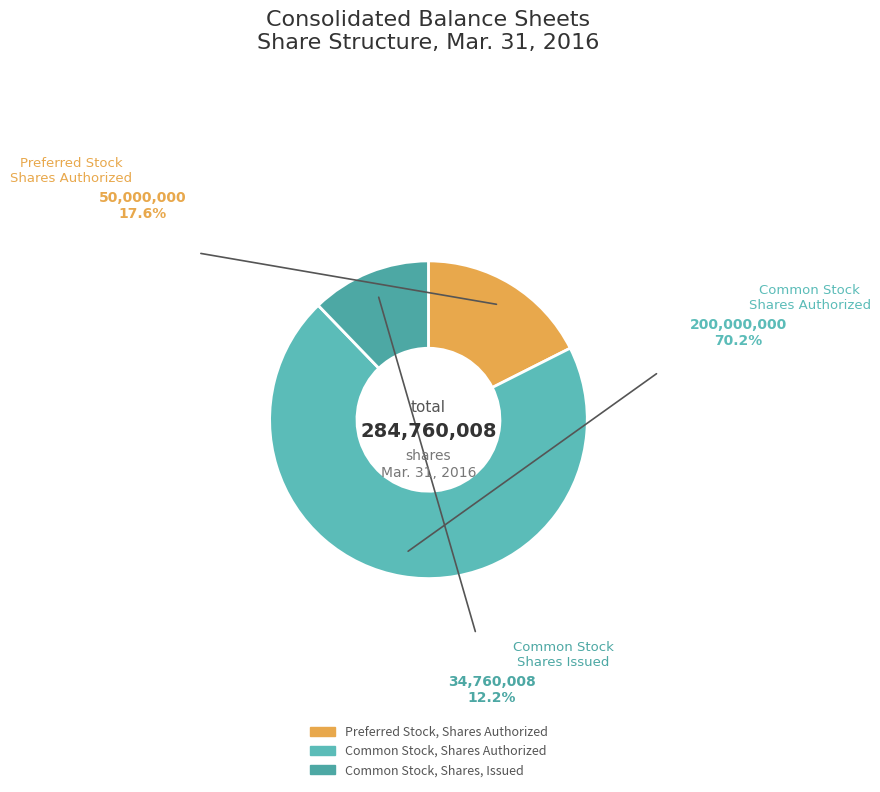

Rank the categories by value from lowest to highest.

Common Stock, Shares, Issued, Preferred Stock, Shares Authorized, Common Stock, Shares Authorized